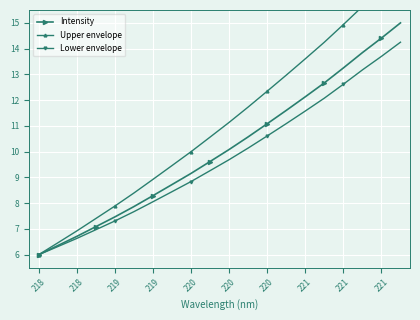

Rank the series by their maximum value, from lowest to highest.

Lower envelope, Intensity, Upper envelope